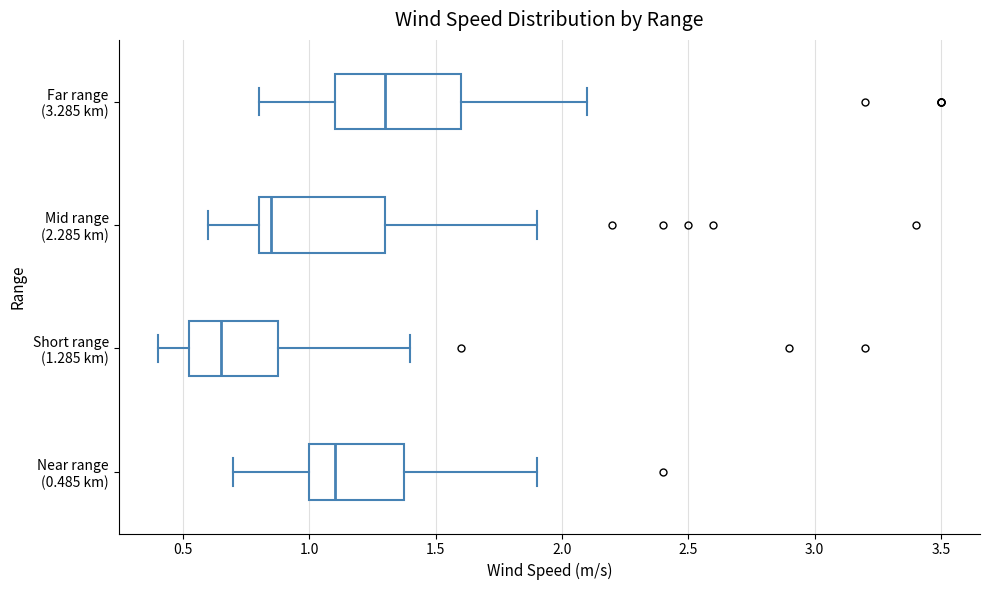

Reading bottom to top, transcribe this box plot: for each box, give where its median line is, the range the box spans, and where its two whiskers end, as read against the x-axis. The values are not printed on the chart, so give them approximately, as read against the axis.

Near range (0.485 km): median 1.10, box 1.00 to 1.40, whiskers 0.70 to 1.90
Short range (1.285 km): median 0.65, box 0.55 to 0.90, whiskers 0.40 to 1.40
Mid range (2.285 km): median 0.85, box 0.80 to 1.30, whiskers 0.60 to 1.90
Far range (3.285 km): median 1.30, box 1.10 to 1.60, whiskers 0.80 to 2.10